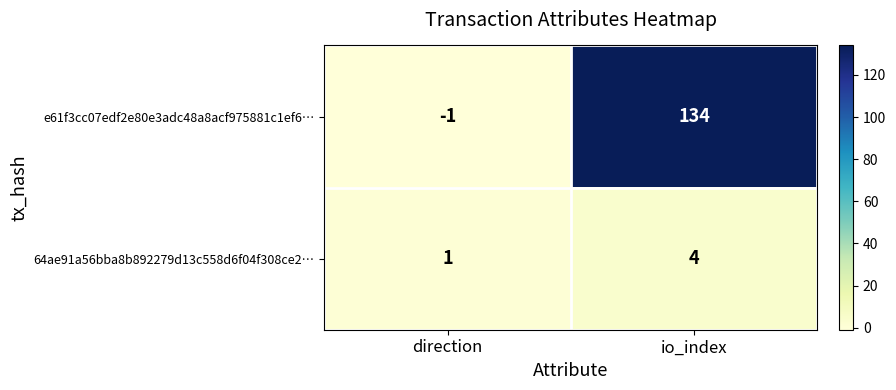

Between direction and io_index, which series saw the biggest shift?

e61f3cc07edf2e80e3adc48a8acf975881c1ef6…